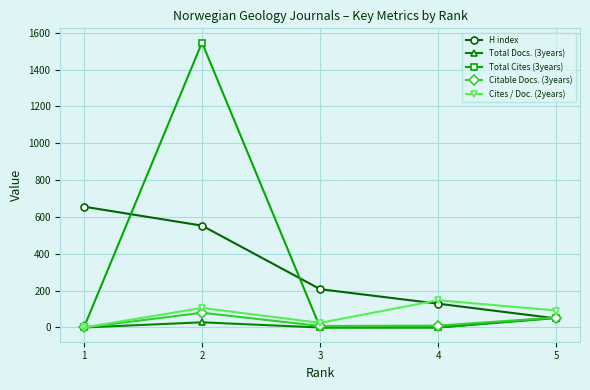

Which series has the widest spread of values?

Total Cites (3years)